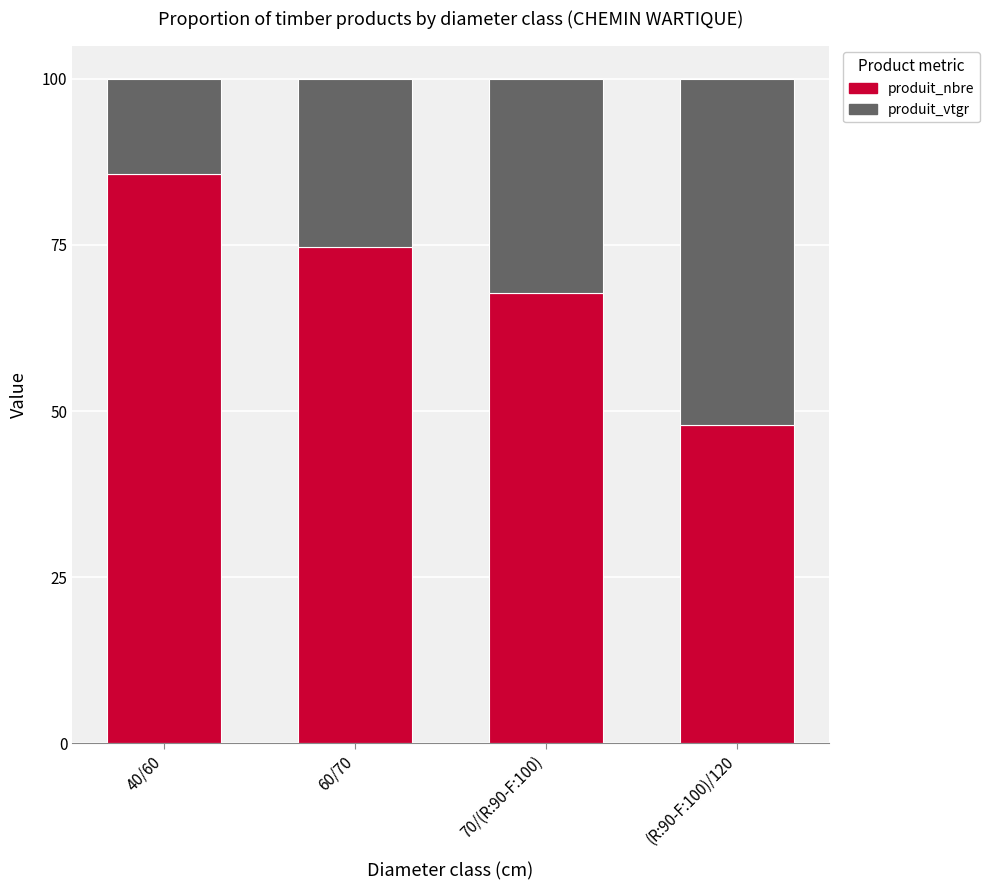

What is the sum of the produit_nbre values at 60/70 and 40/60?

160.3